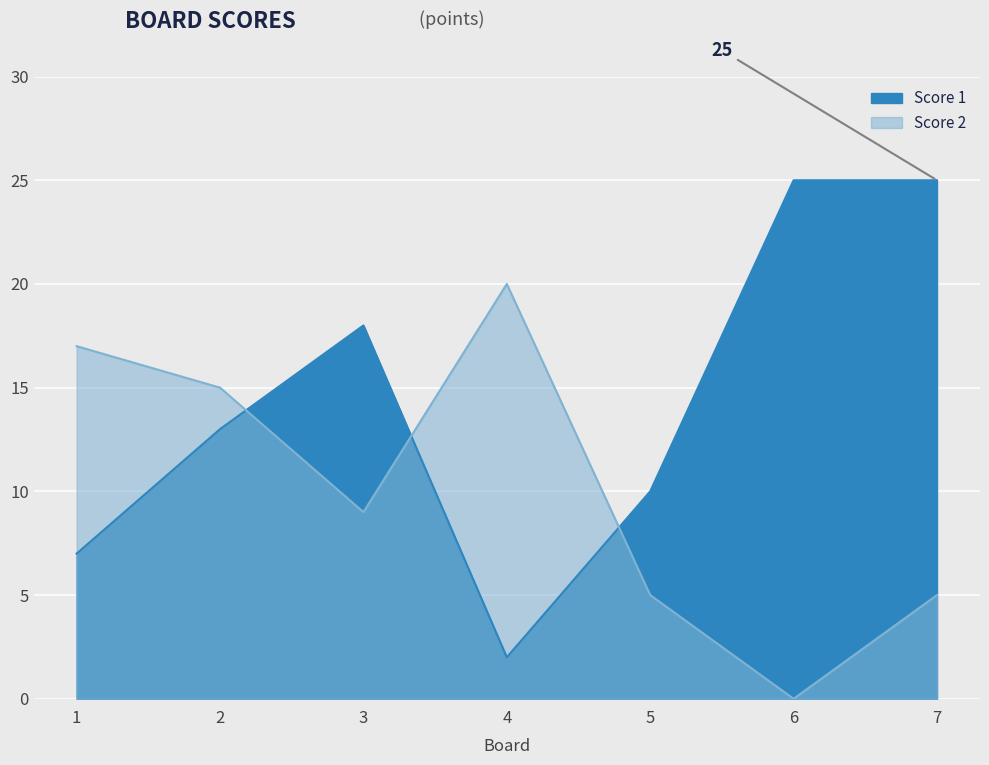

At which category is the sum across all series the highest?

7